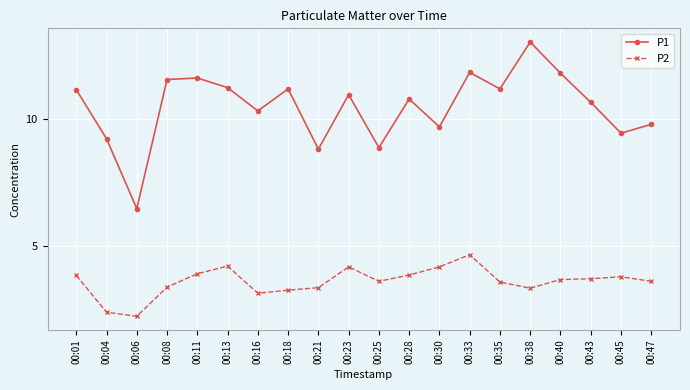

True or false: P2 has a value of 3.6 at 00:35.

True